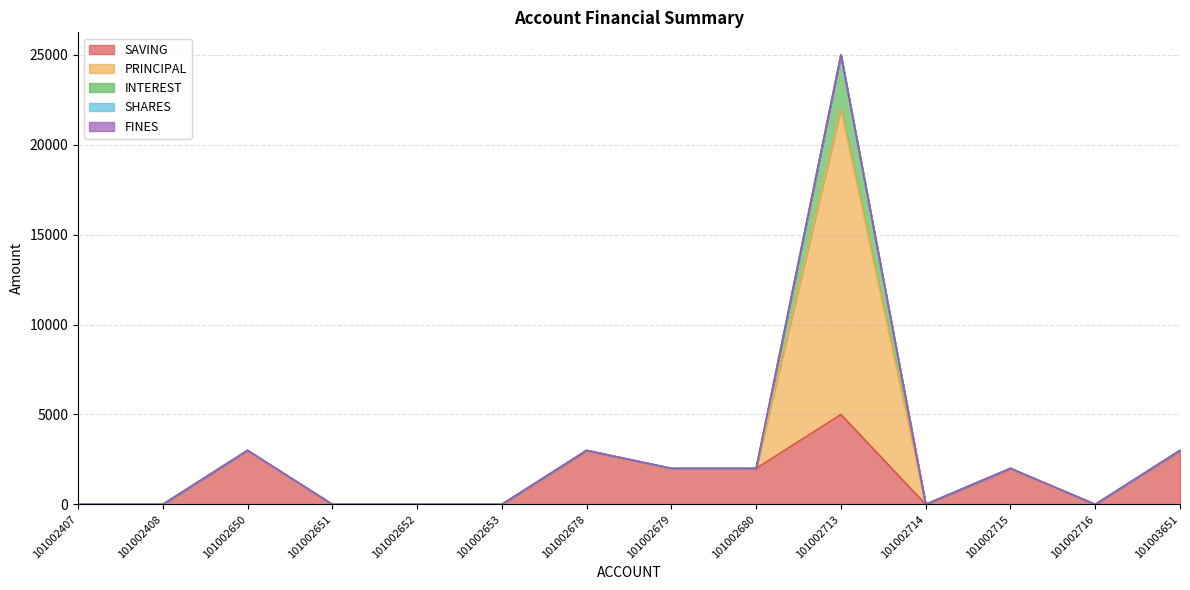

True or false: PRINCIPAL and INTEREST cross at least once.

False